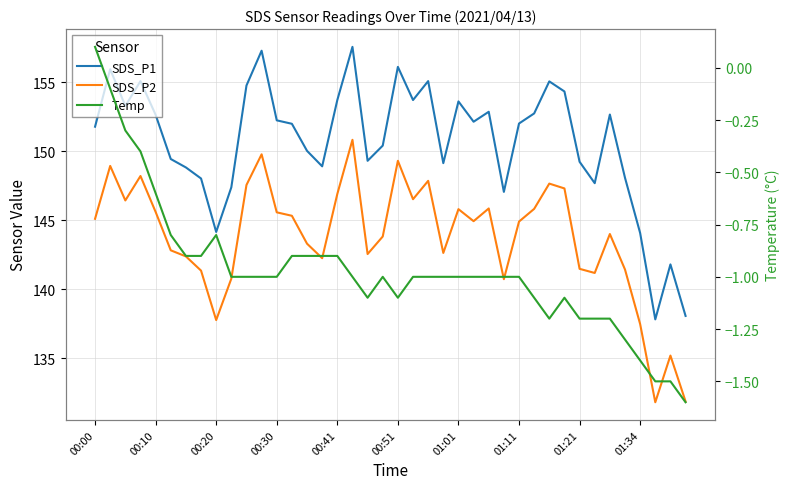

True or false: SDS_P2 and Temp intersect in this chart.

False